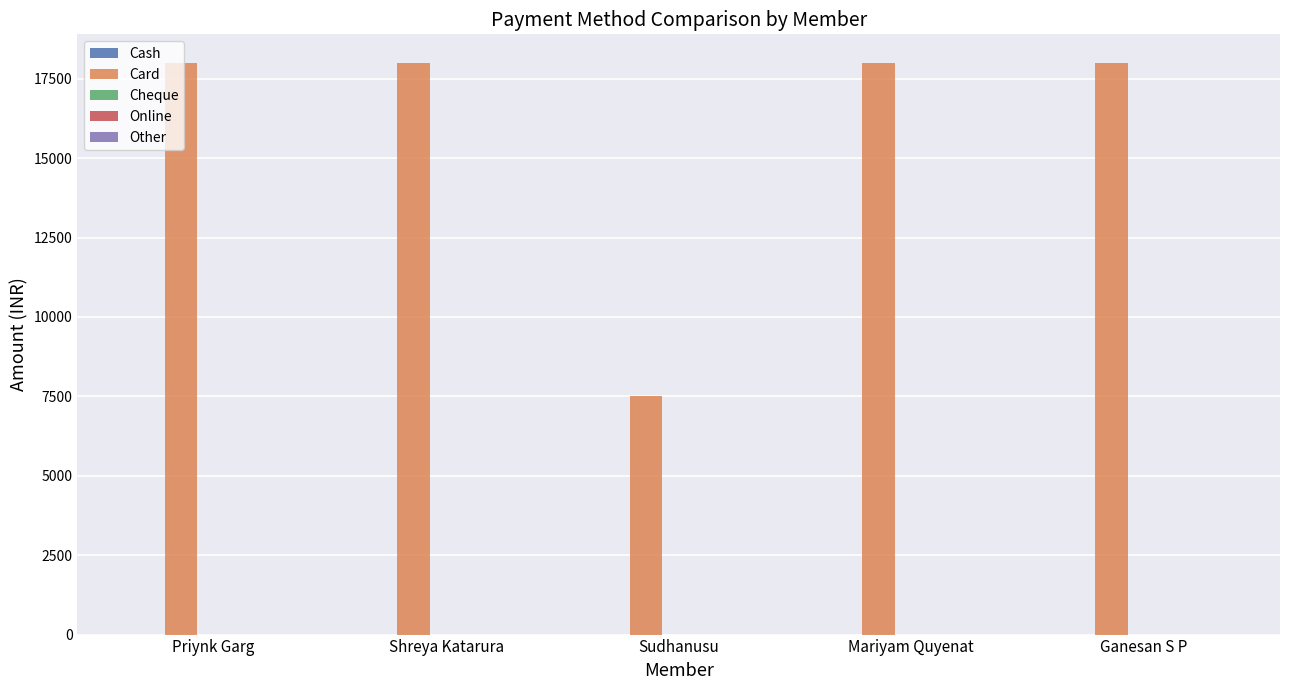

What is the approximate value at Shreya Katarura, to the nearest 100?

18000